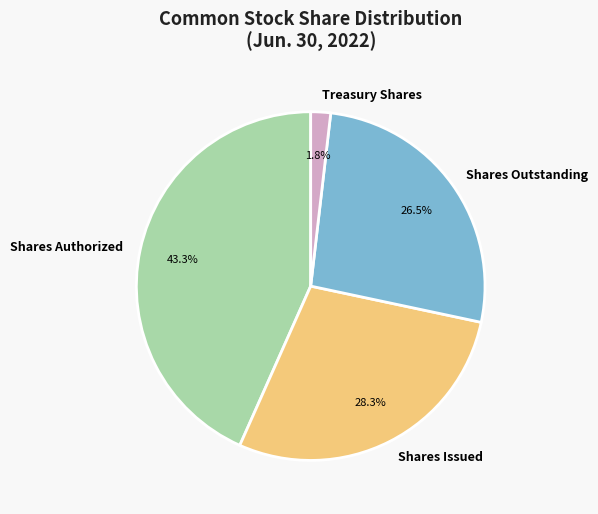

Do Shares Outstanding and Shares Authorized together represent more than half of the pie?

Yes